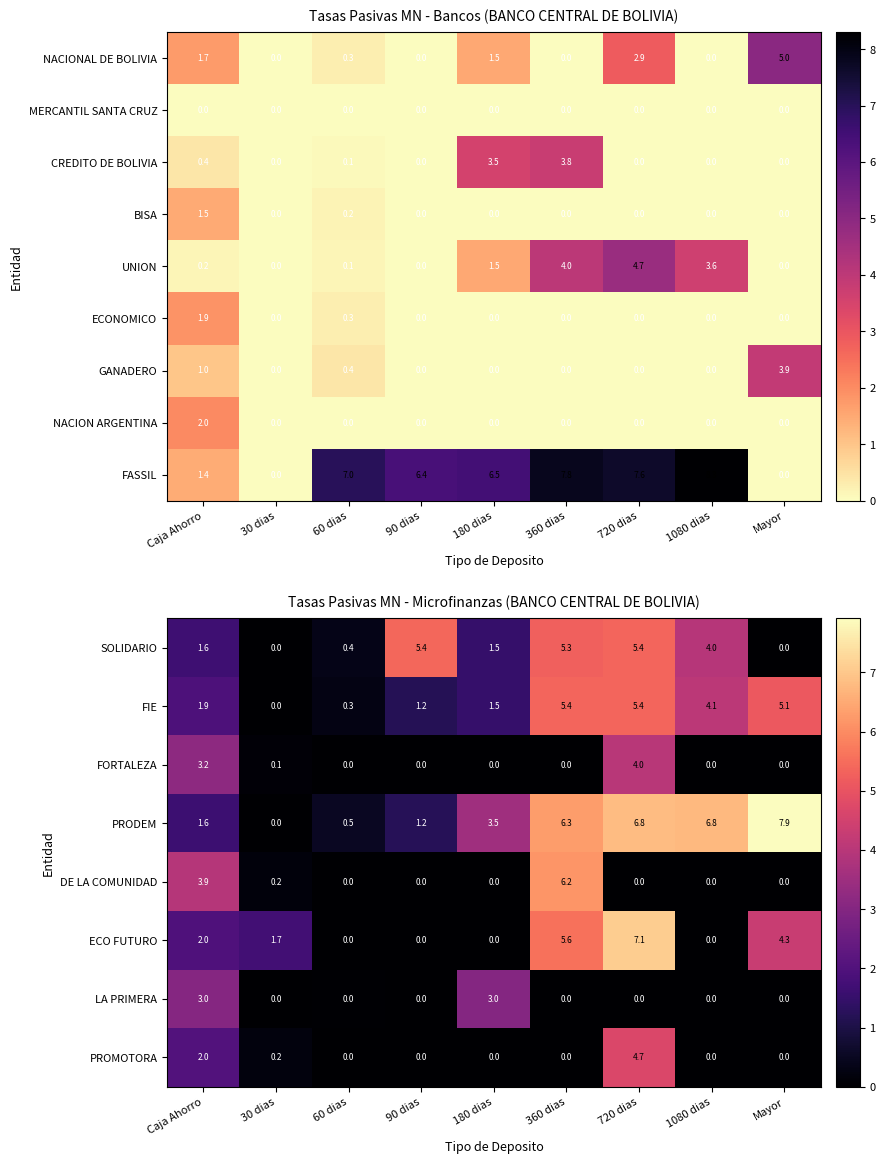

At which category is the sum across all series the highest?

720 dias